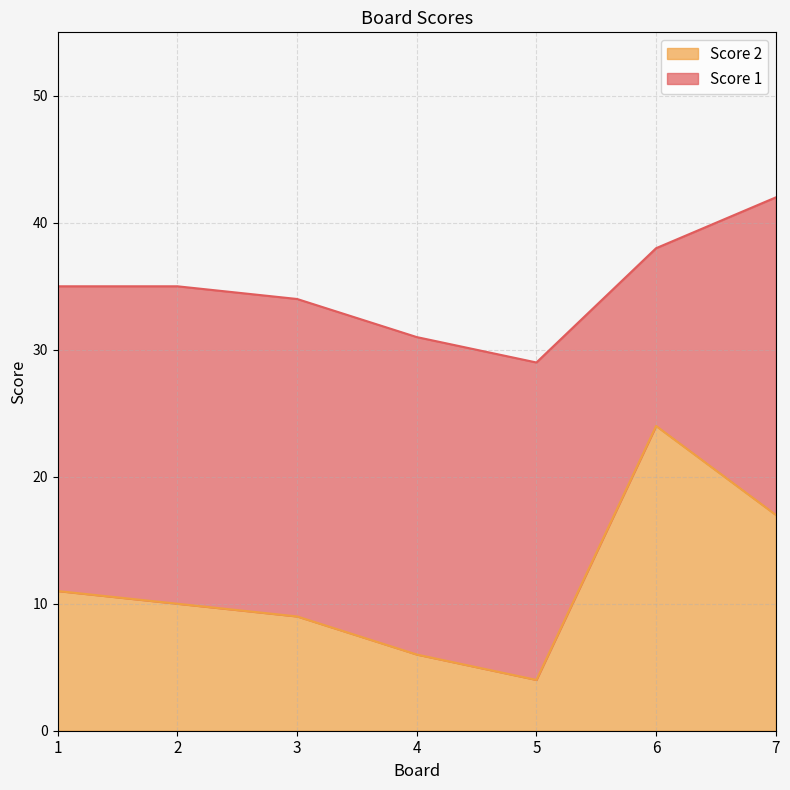

What is the approximate value at 3, to the nearest 5?

10